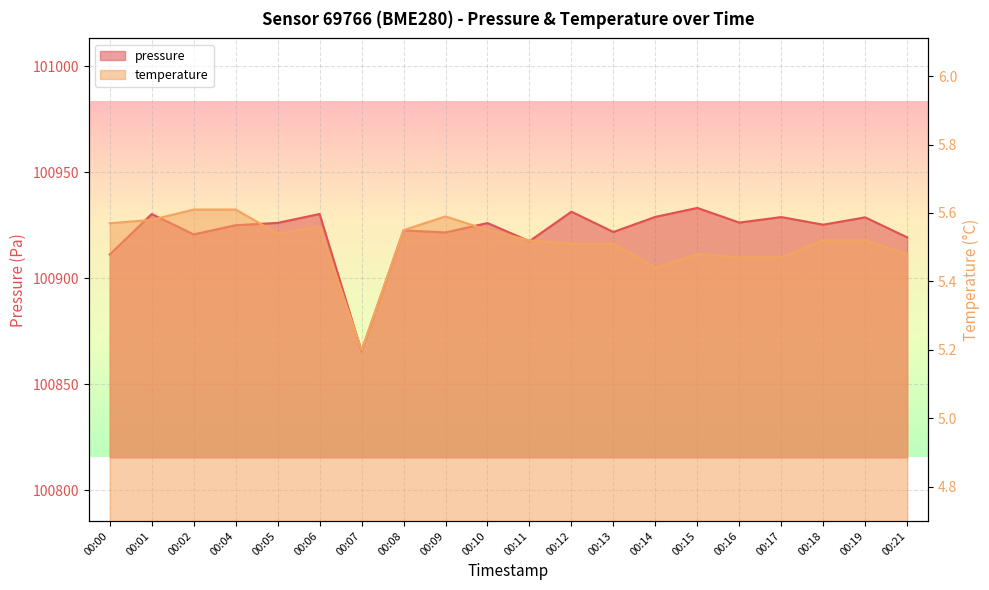

True or false: pressure has more than 1 interior local peaks.

True